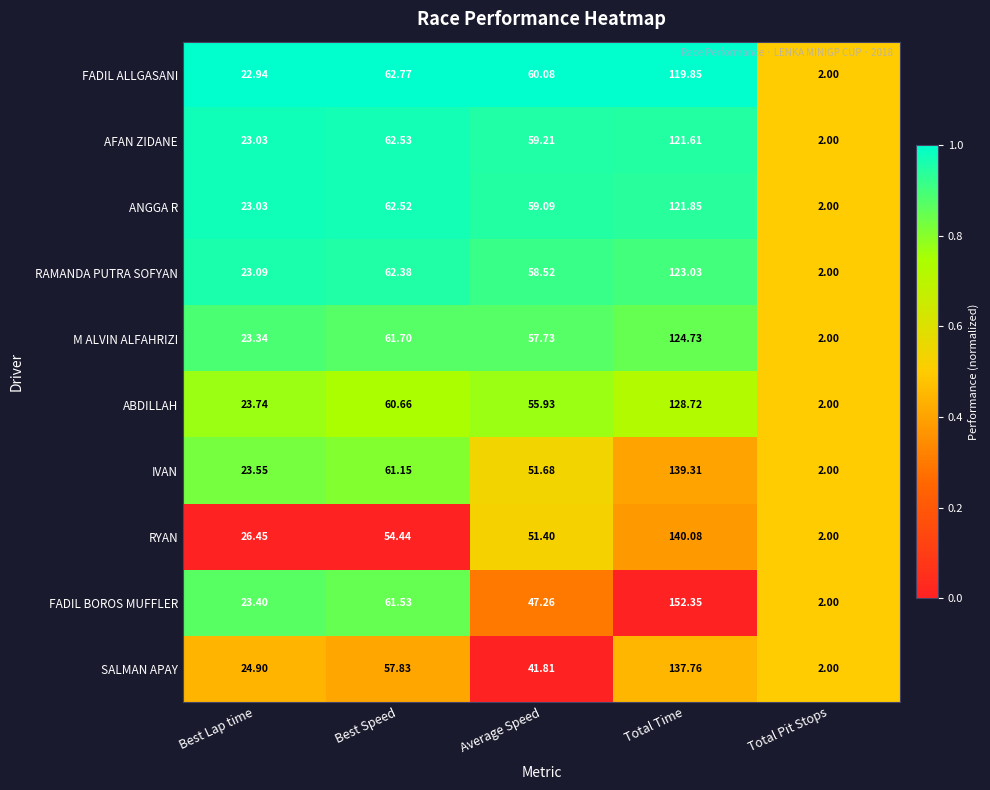

Which label corresponds to the smallest value in the chart?

Total Pit Stops